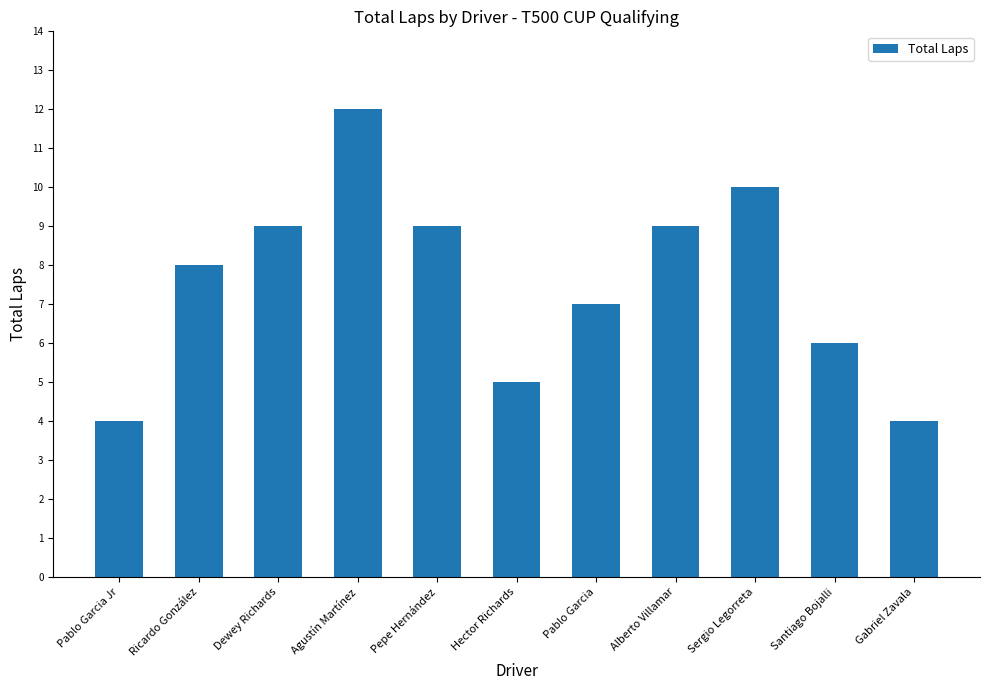

What is the average value?

8